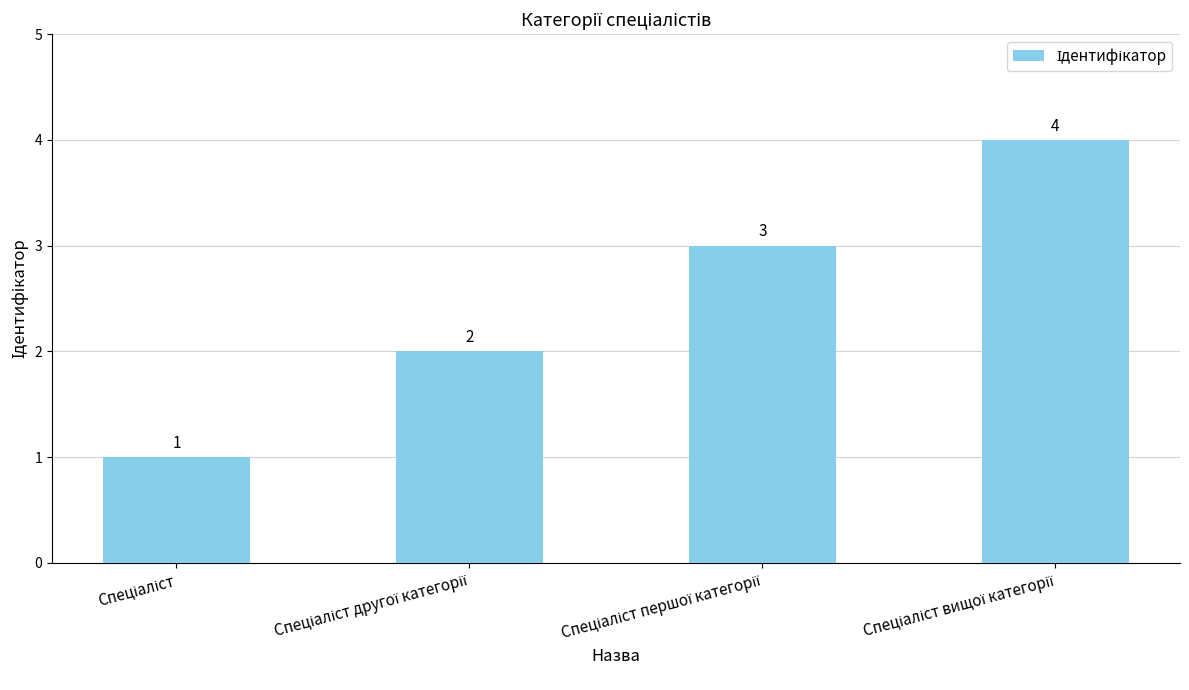

What is the greatest value displayed?

4